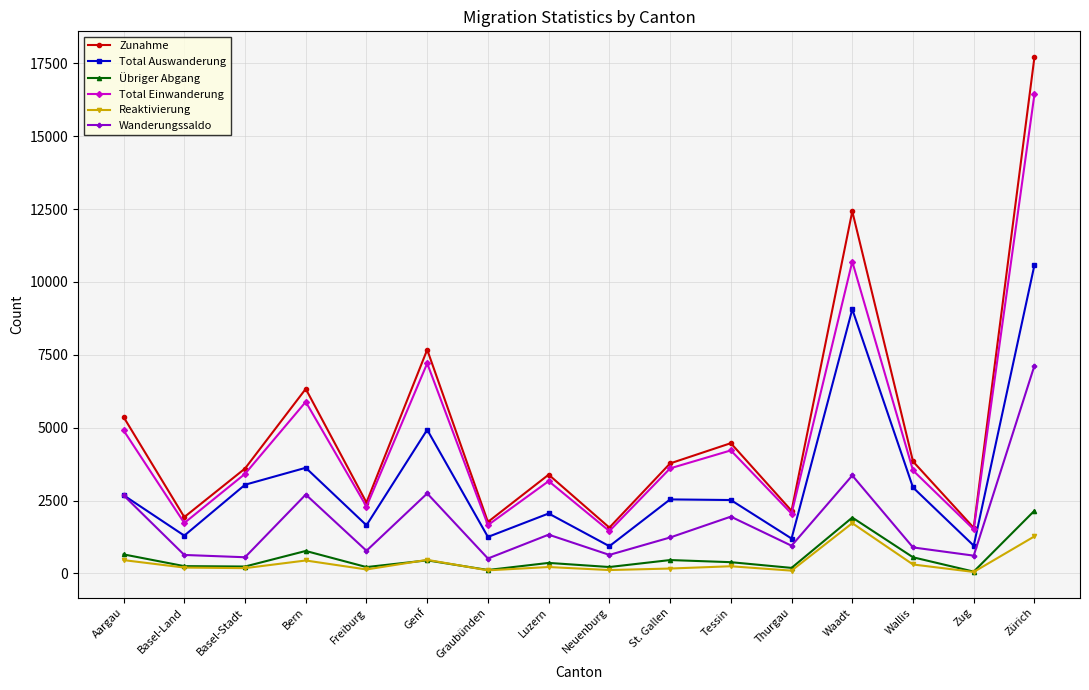

What is the label of the 13th point from the right?

Bern